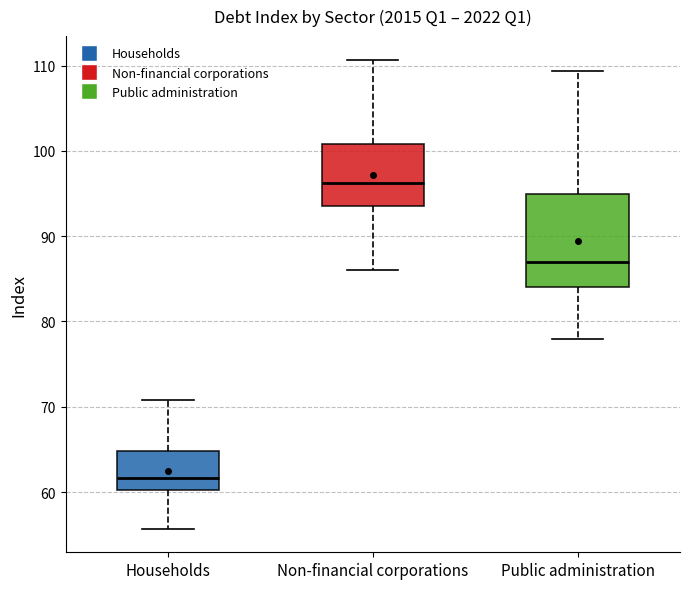

Which box has the lowest median line?

Households